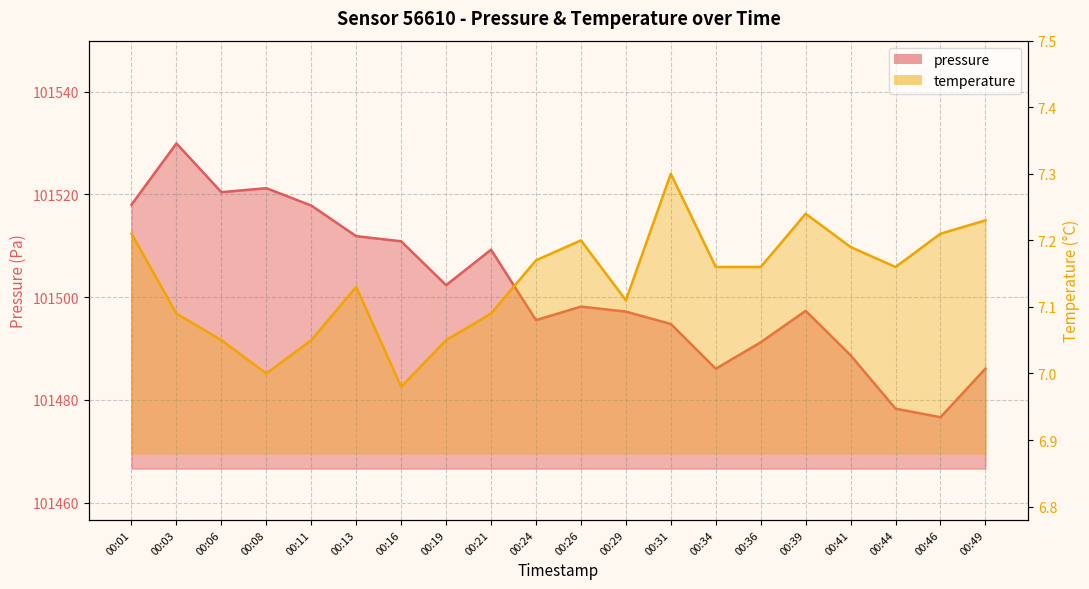

Count the number of categories in the chart.

20